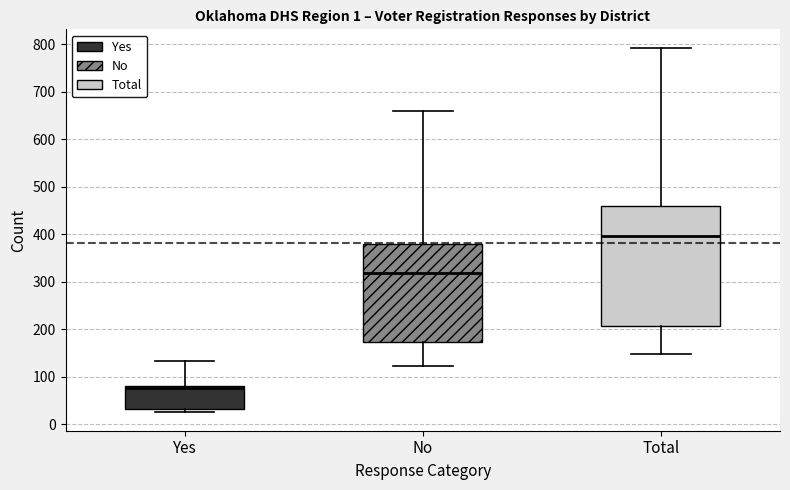

Reading left to right, transcribe this box plot: for each box, give where its median line is, the range the box spans, and where its two whiskers end, as read against the y-axis. The values are not printed on the chart, so give them approximately, as read against the axis.

Yes: median 80 (just below the box's upper edge), box 30 to 80, whiskers 30 (just below the box's lower edge) to 130
No: median 320, box 170 to 380, whiskers 120 to 660
Total: median 400, box 210 to 460, whiskers 150 to 790